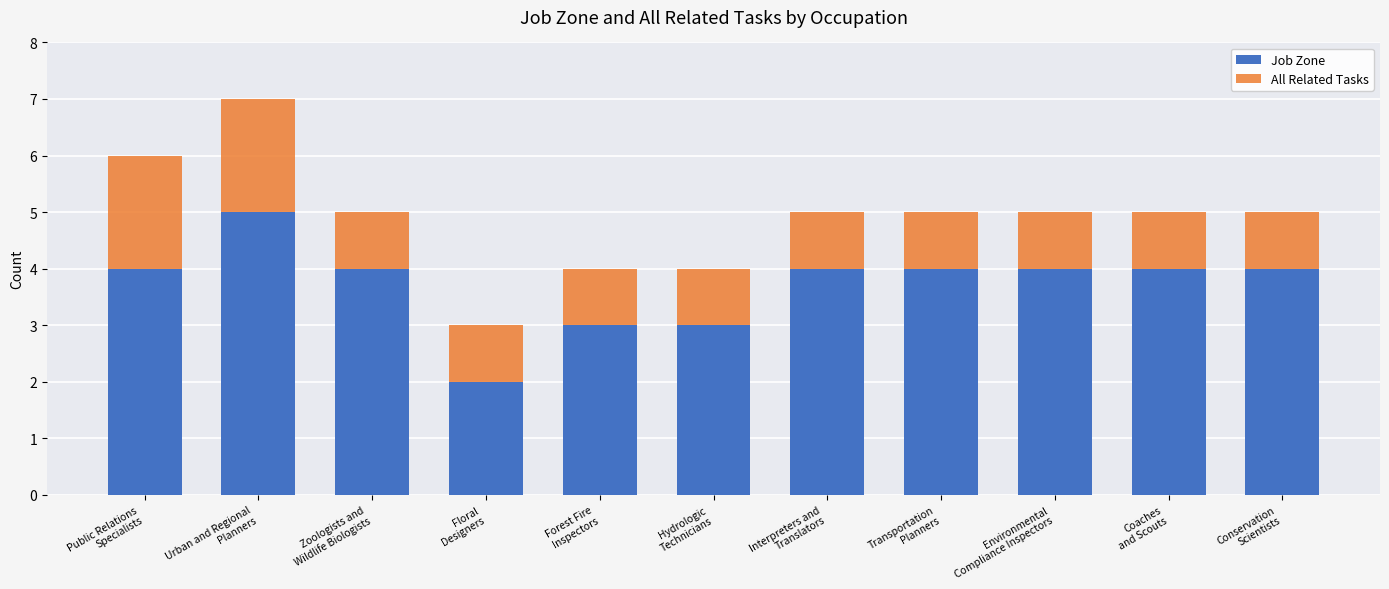

What is the maximum value for Job Zone?

5